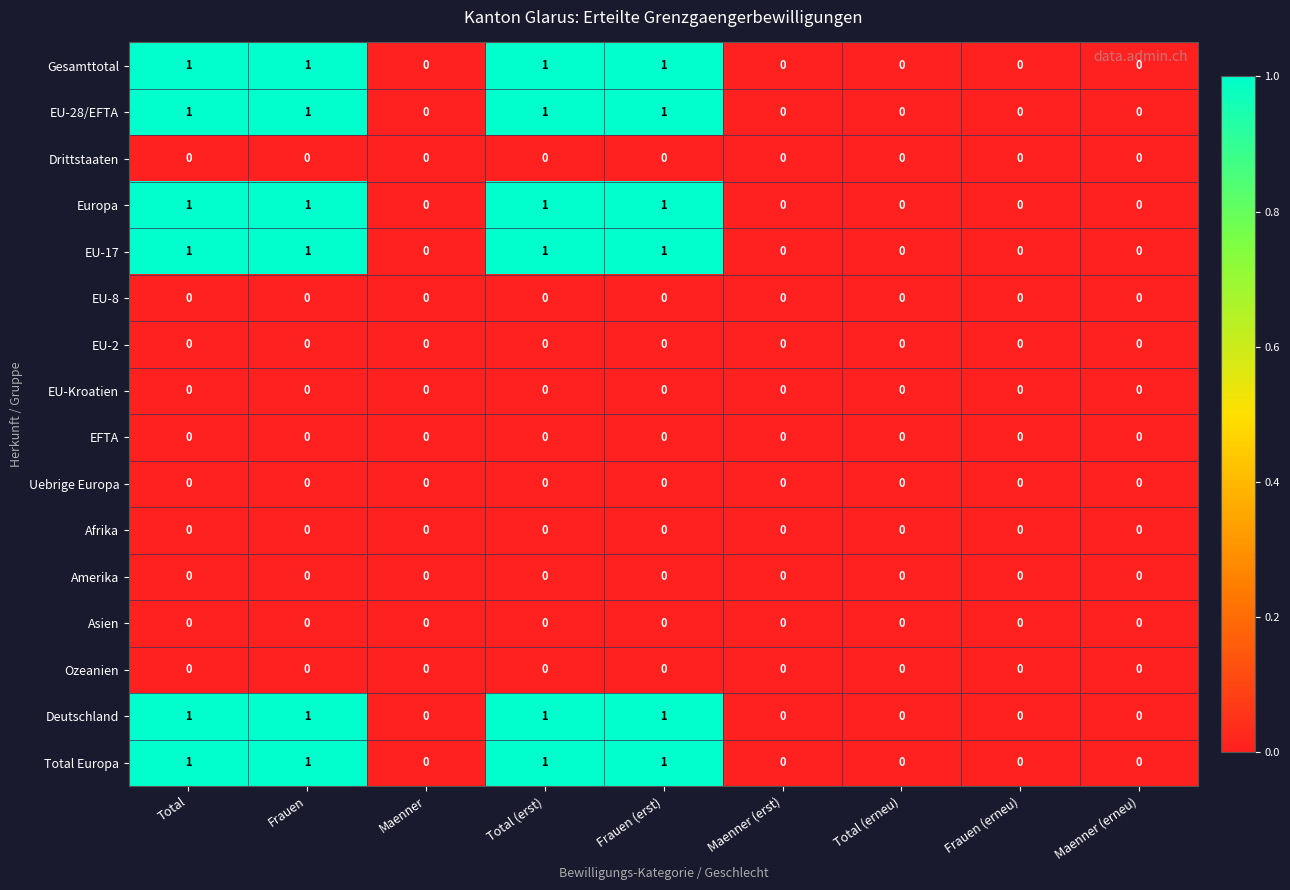

Is the value of Europa at Maenner (erst) greater than the value of Gesamttotal at Total?

No